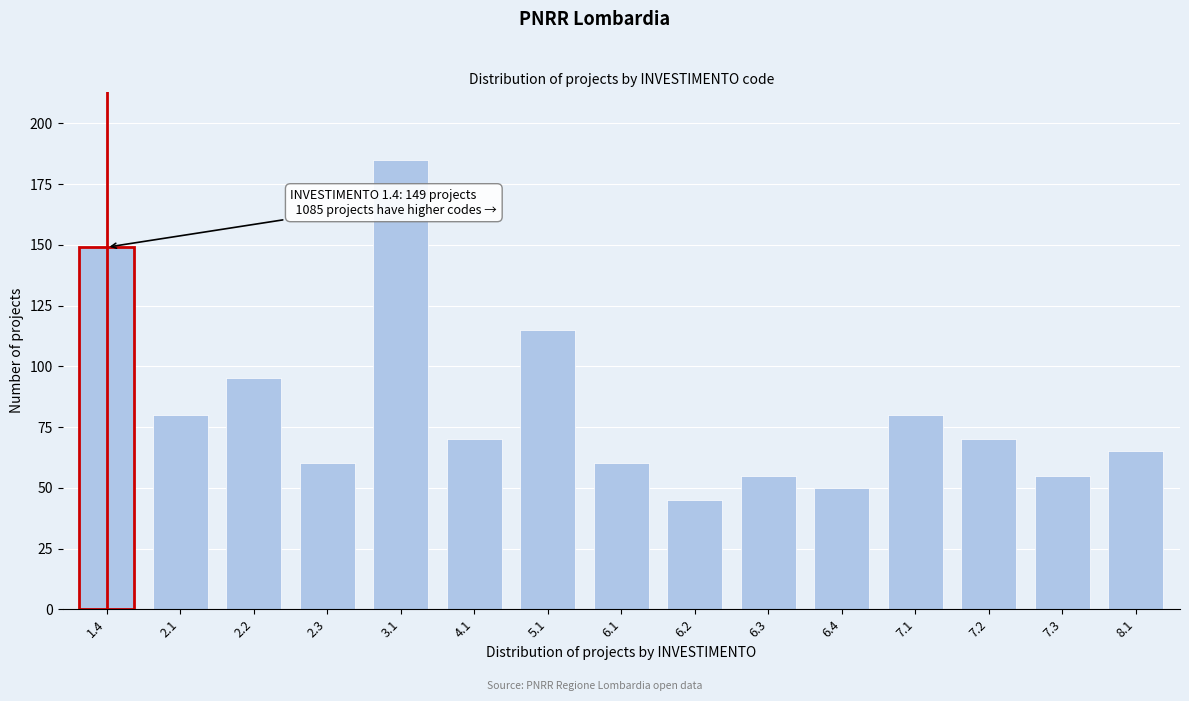

Reading left to right, transcribe all the data shown in this chart.

1.4=149	2.1=80	2.2=95	2.3=60	3.1=185	4.1=70	5.1=115	6.1=60	6.2=45	6.3=55	6.4=50	7.1=80	7.2=70	7.3=55	8.1=65